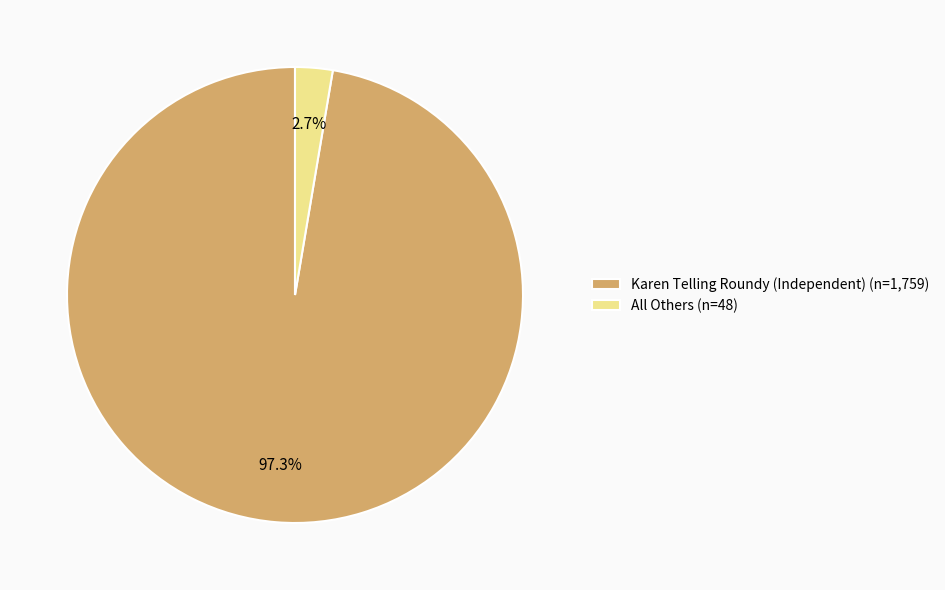

What is the smallest slice in the pie chart?

All Others